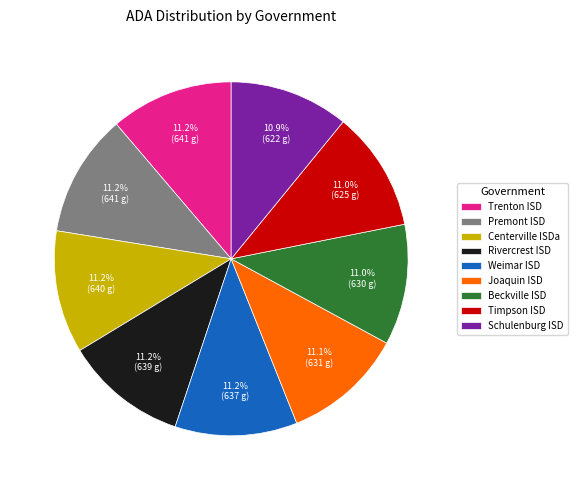

How much of the chart is everything except Weimar ISD?

88.8%